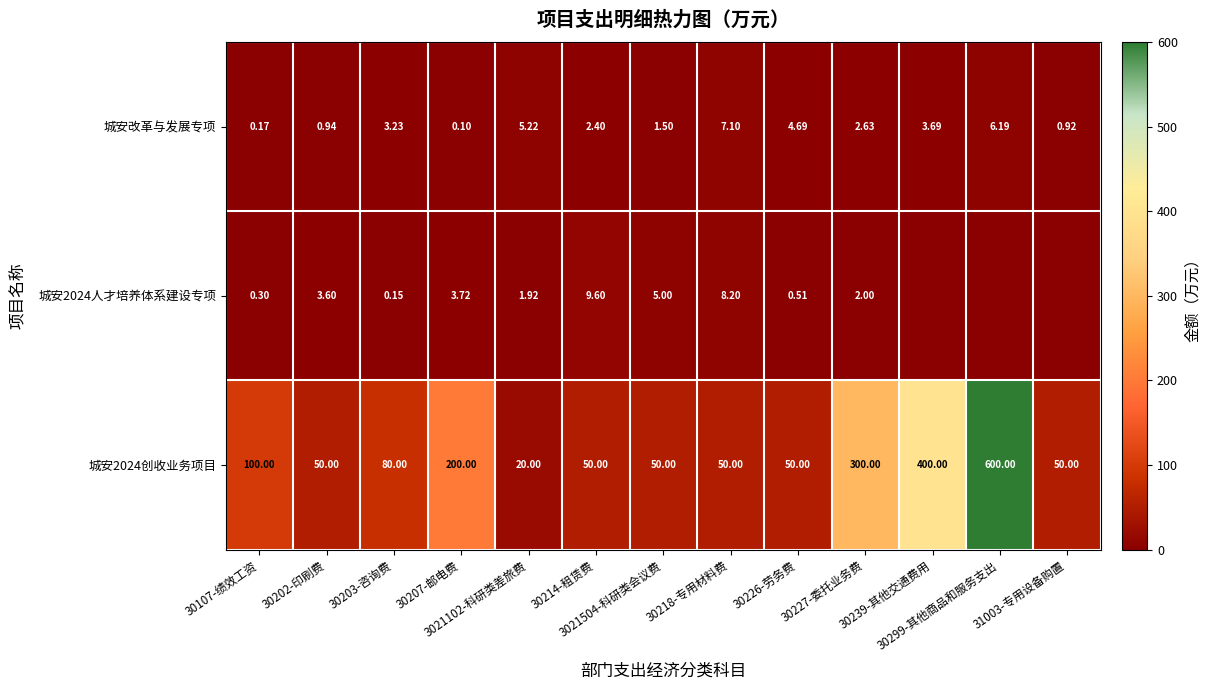

Which label corresponds to the largest value in the chart?

30299-其他商品和服务支出